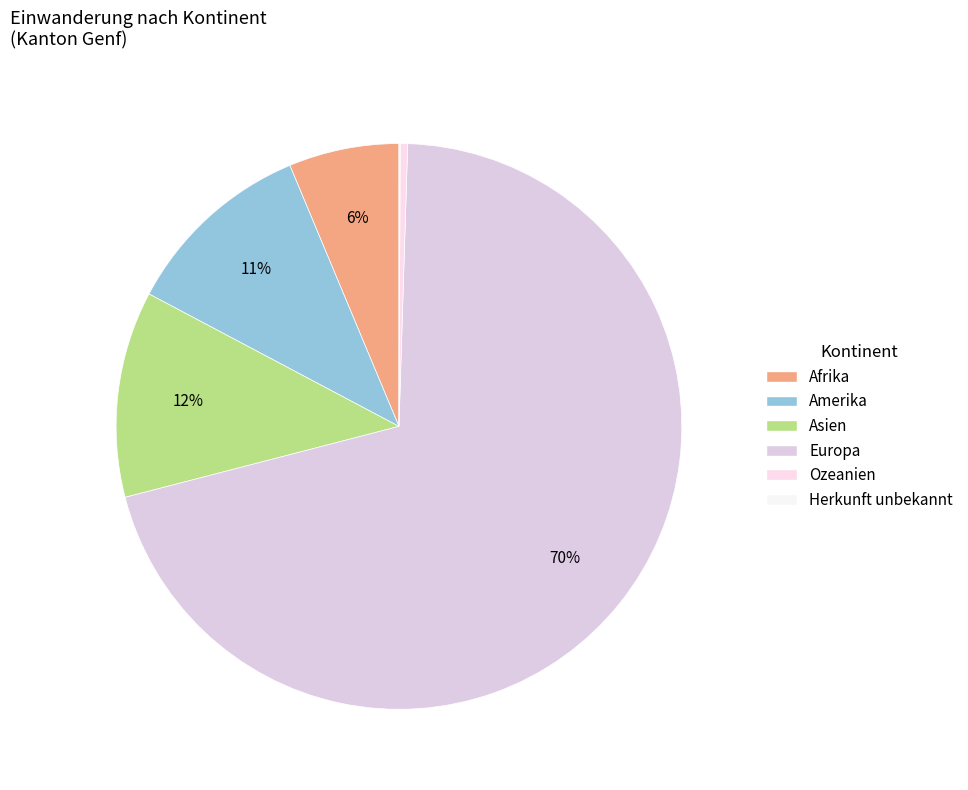

Count the number of slices in the pie.

6